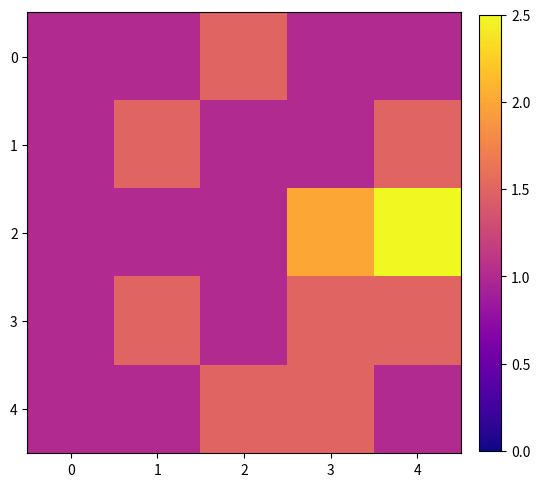

Reading right to left, extract all data points from this chart.

0: 4=1.0	3=1.0	2=1.5	1=1.0	0=1.0
1: 4=1.5	3=1.0	2=1.0	1=1.5	0=1.0
2: 4=2.5	3=2.0	2=1.0	1=1.0	0=1.0
3: 4=1.5	3=1.5	2=1.0	1=1.5	0=1.0
4: 4=1.0	3=1.5	2=1.5	1=1.0	0=1.0